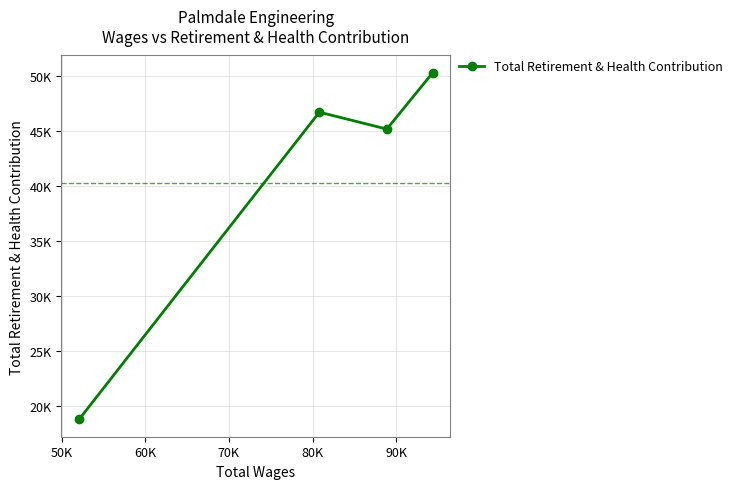

Is this an area chart (filled region under the line)?

No